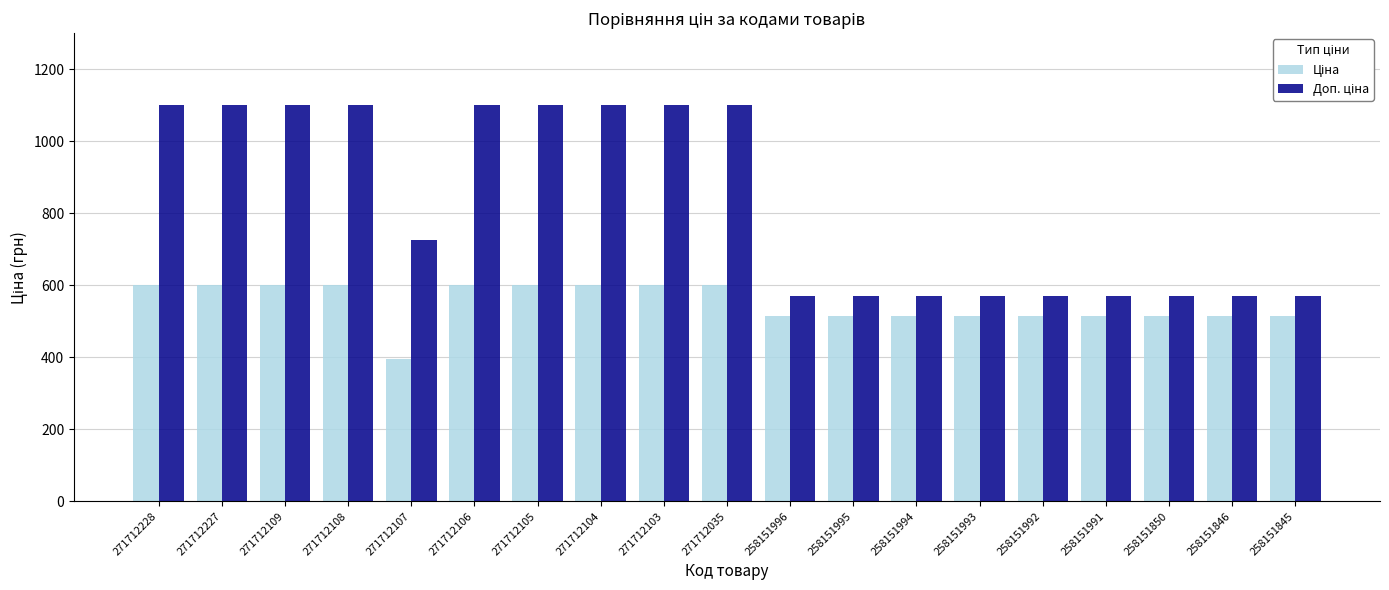

What is the spread (max minus min) of values at 271712227?

500.1